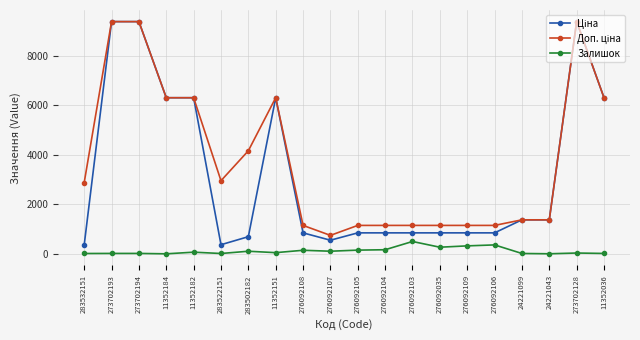

True or false: Залишок has more than 1 interior local peaks.

True